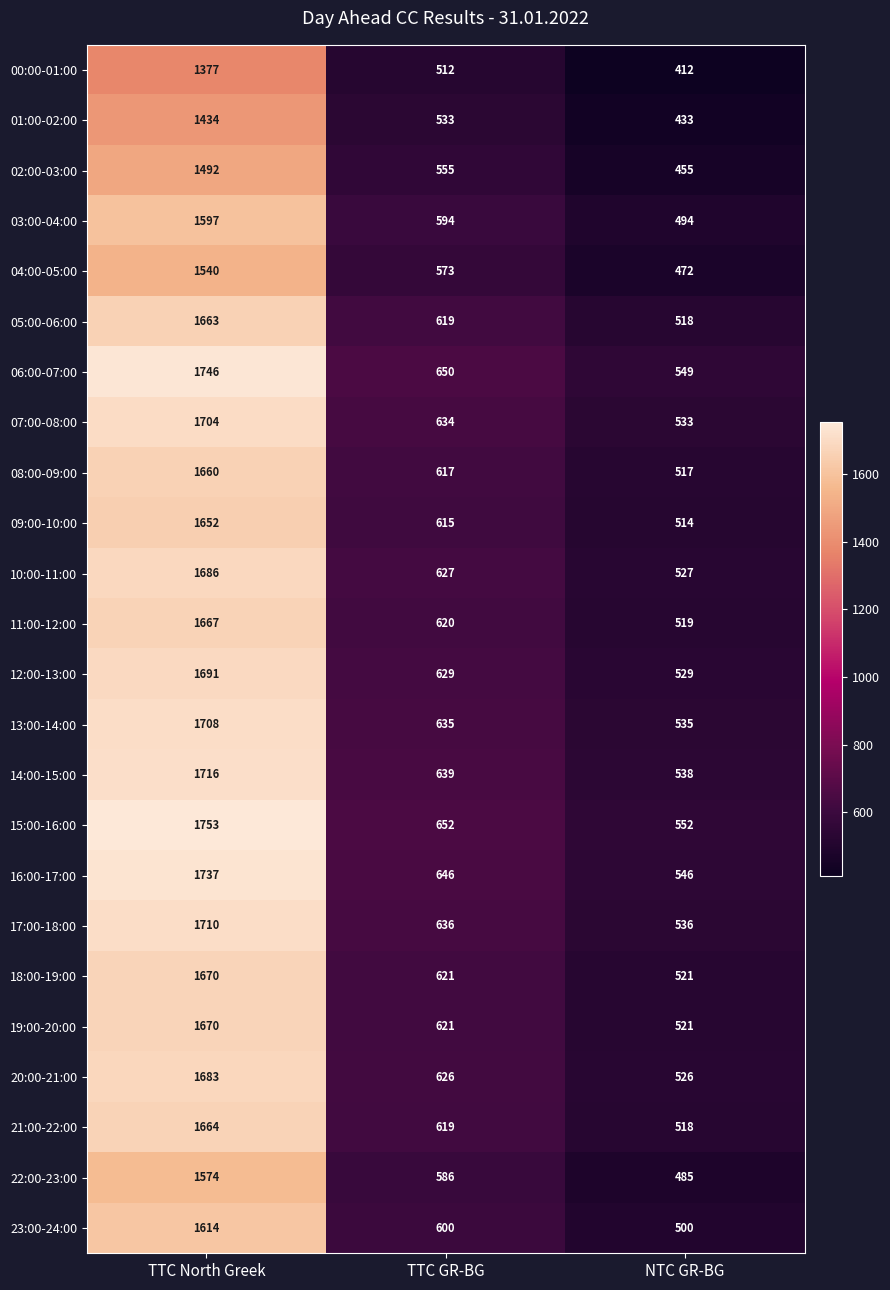

How many series are shown in this chart?

24